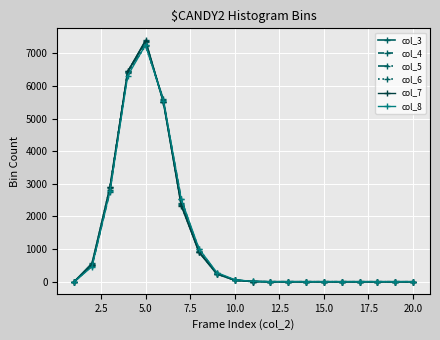

Which series has the widest spread of values?

col_3